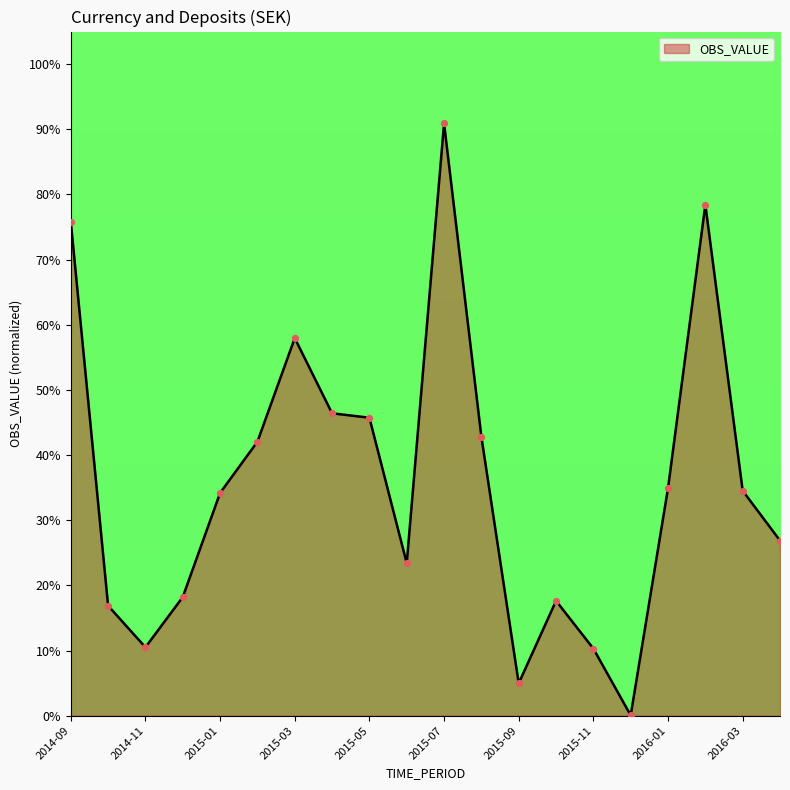

What is the maximum value shown in the chart?

90.9